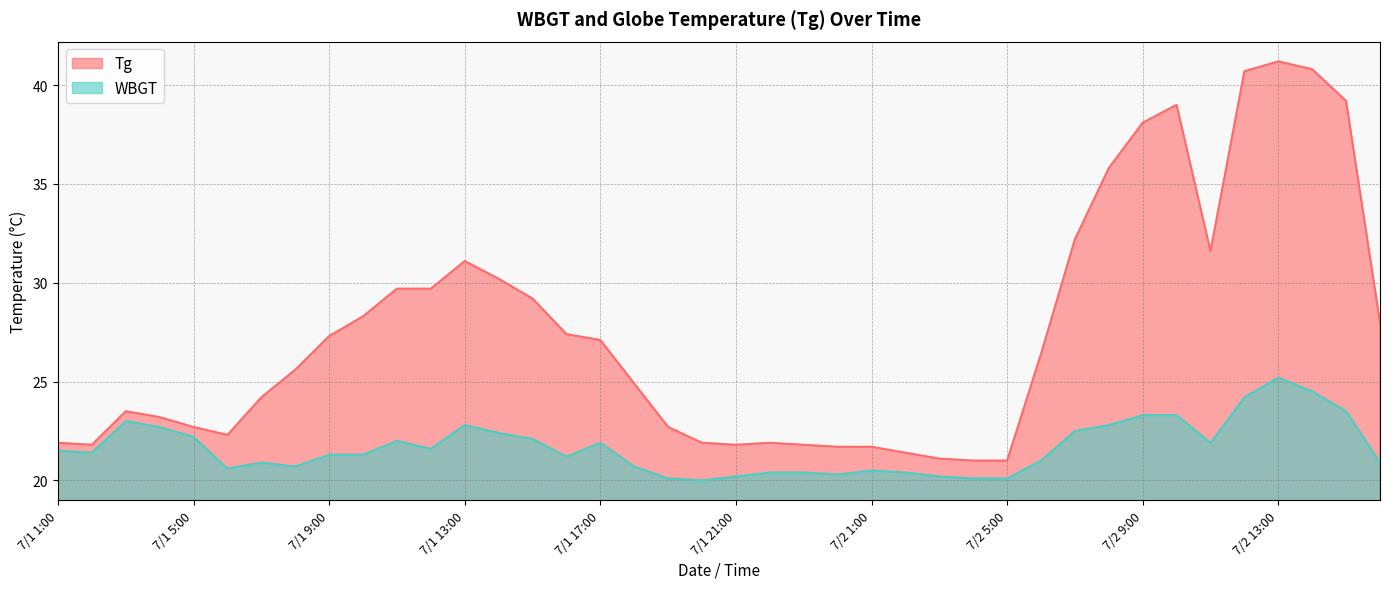

In WBGT, how many points are higher than both neighbors (excluding endpoints)?

7